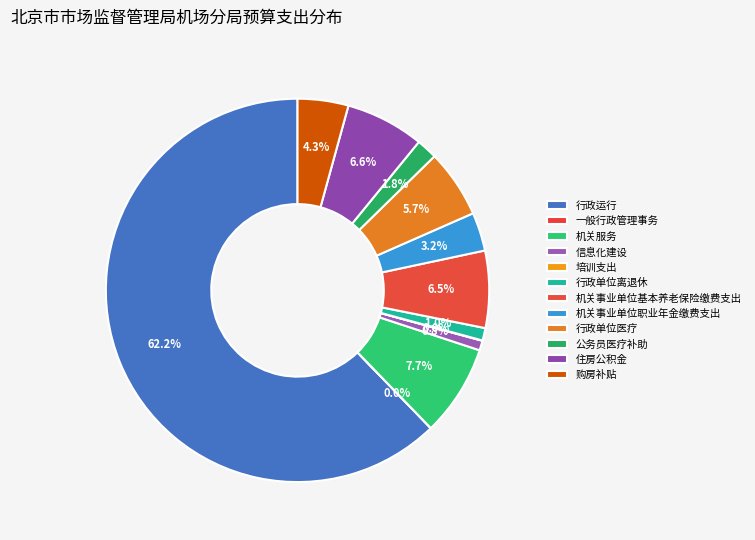

The 行政单位离退休 slice represents 1% of the pie. True or false?

True